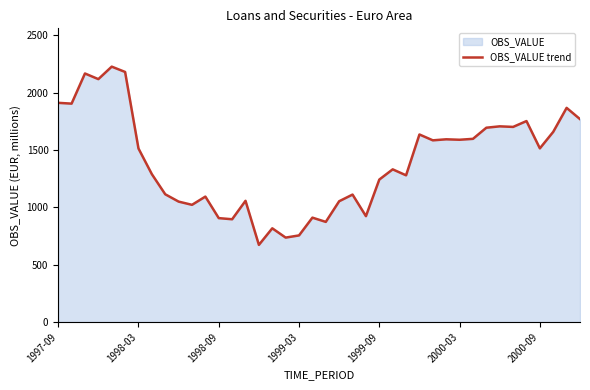

What is the value of the 4th point from the left?

2117.7